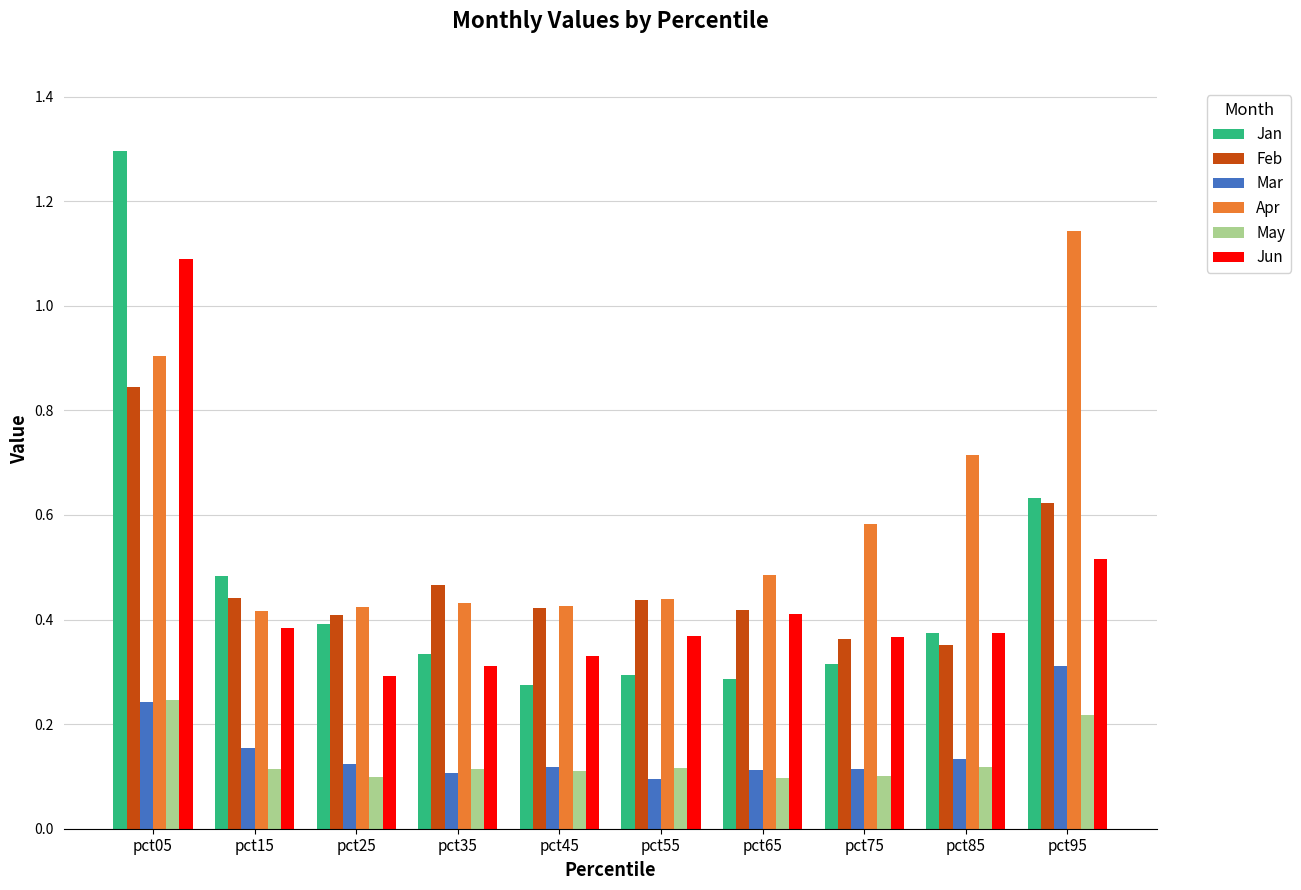

At which category is the sum across all series the highest?

pct05